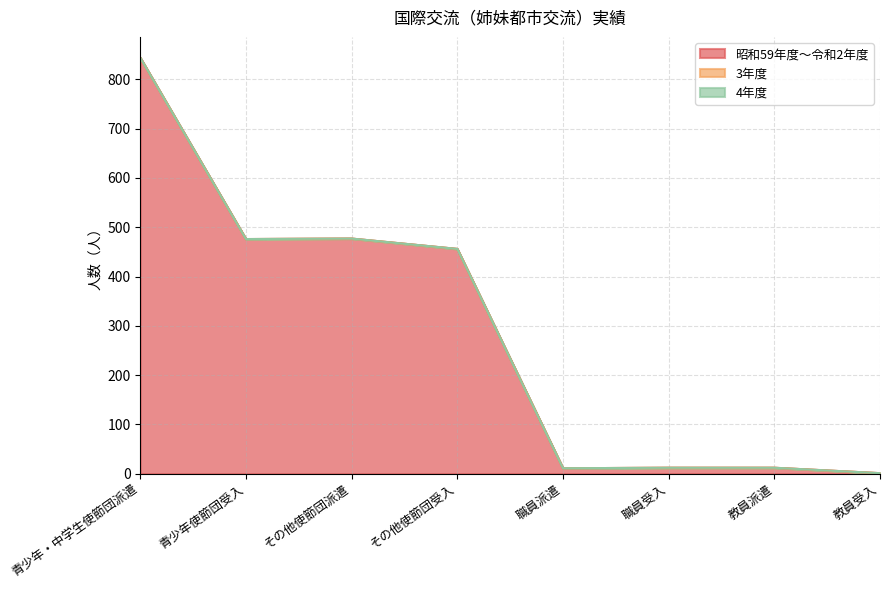

What is the value of the 昭和59年度～令和2年度 point at the 7th from the left?

12